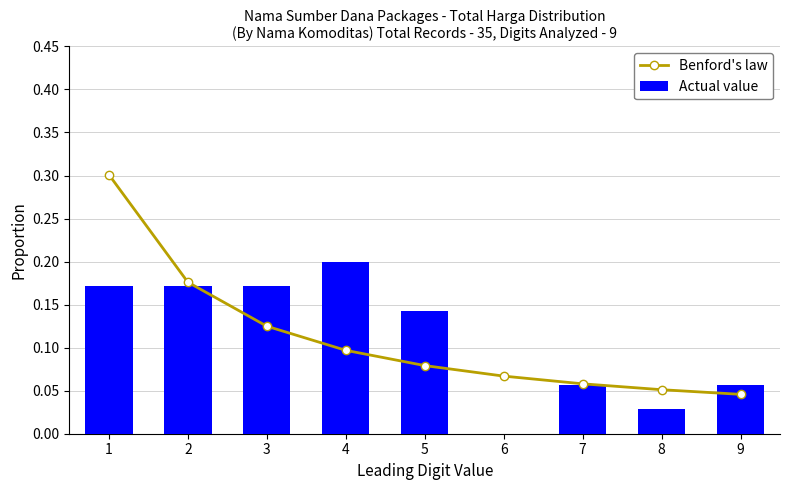

Is it true that Benford's law equals 0.1 at 8?

True